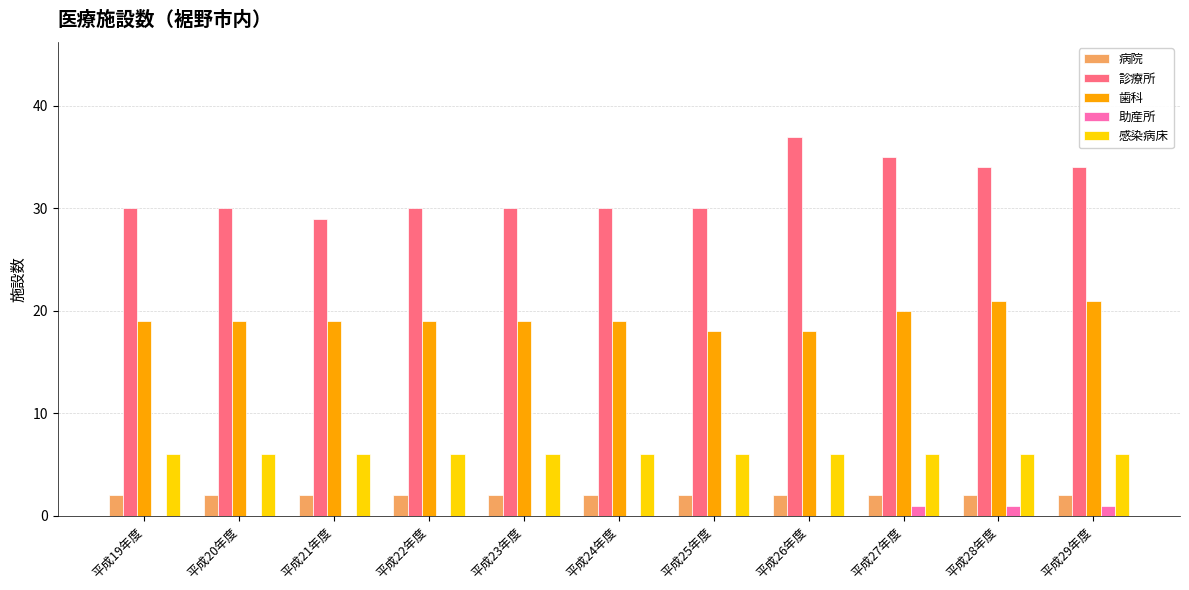

Between 平成19年度 and 平成29年度, which series saw the biggest shift?

診療所